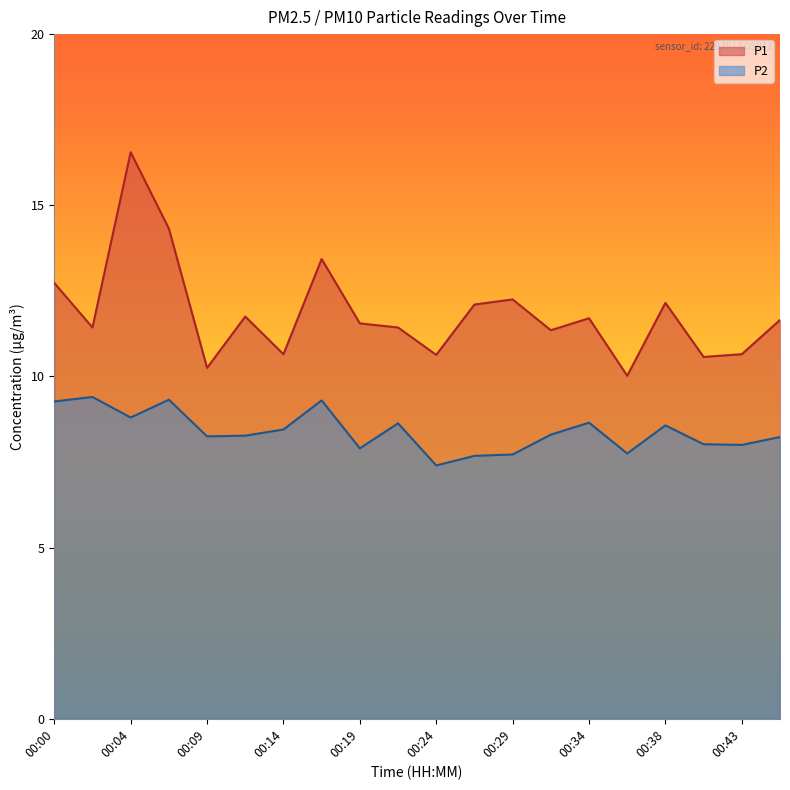

How many lines are shown in the chart?

2